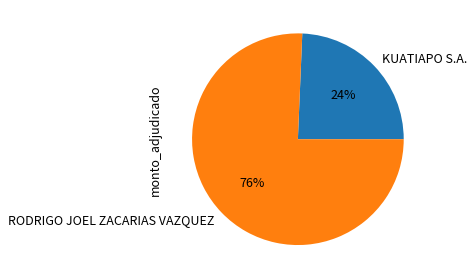

To the nearest percent, what percentage of the pie is RODRIGO JOEL ZACARIAS VAZQUEZ?

76%